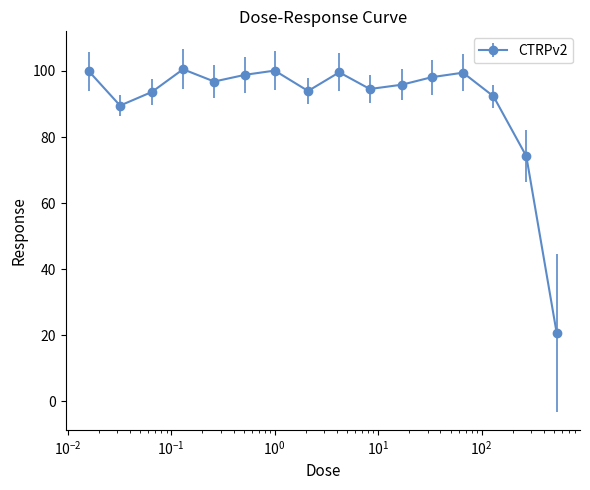

What is the smallest value displayed?

20.8